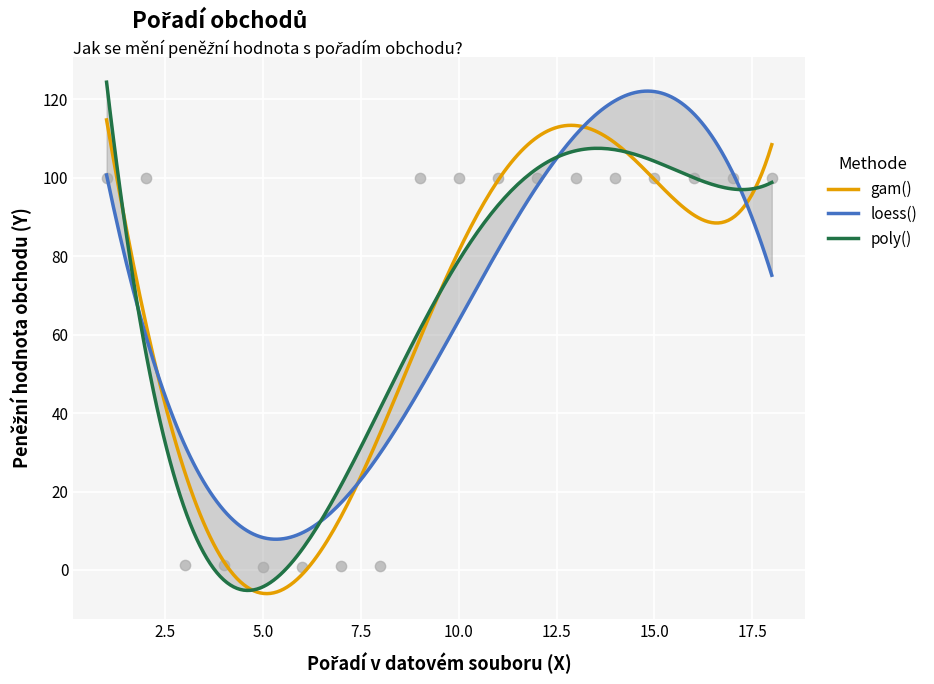

What is the change in value from 6 to 13?

+99.2